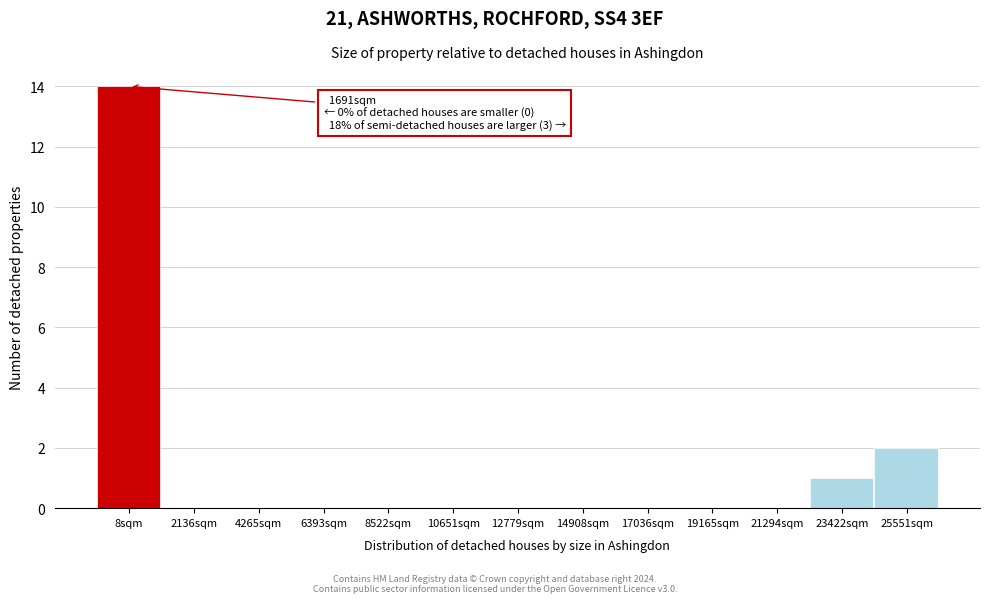

Reading right to left, transcribe all the data shown in this chart.

25551sqm=2	23422sqm=1	21294sqm=0	19165sqm=0	17036sqm=0	14908sqm=0	12779sqm=0	10651sqm=0	8522sqm=0	6393sqm=0	4265sqm=0	2136sqm=0	8sqm=14